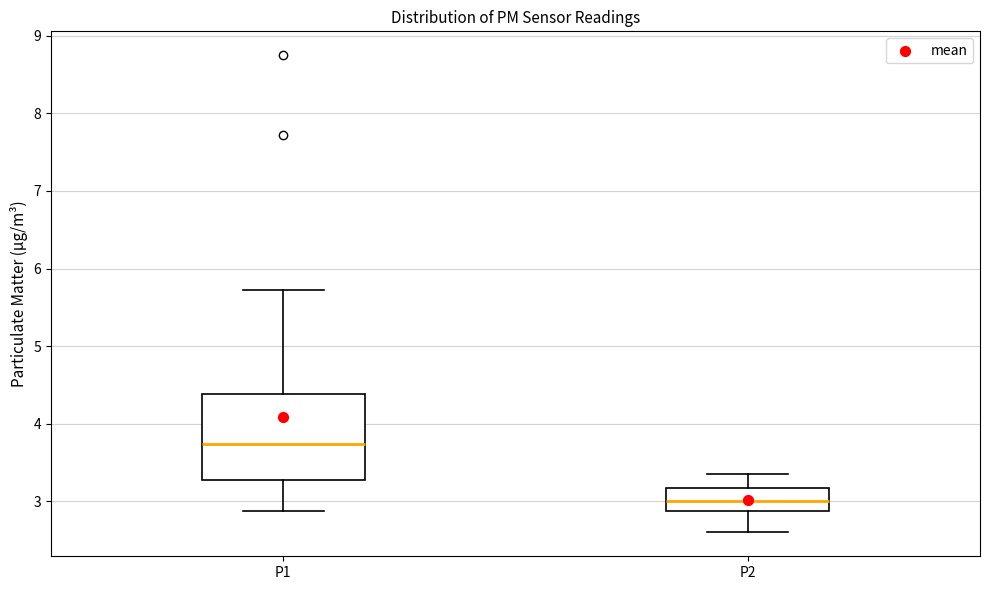

Where does the lower whisker of the box for P1 end on the y-axis? The values are not printed on the chart, so give them approximately, as read against the axis.

2.9